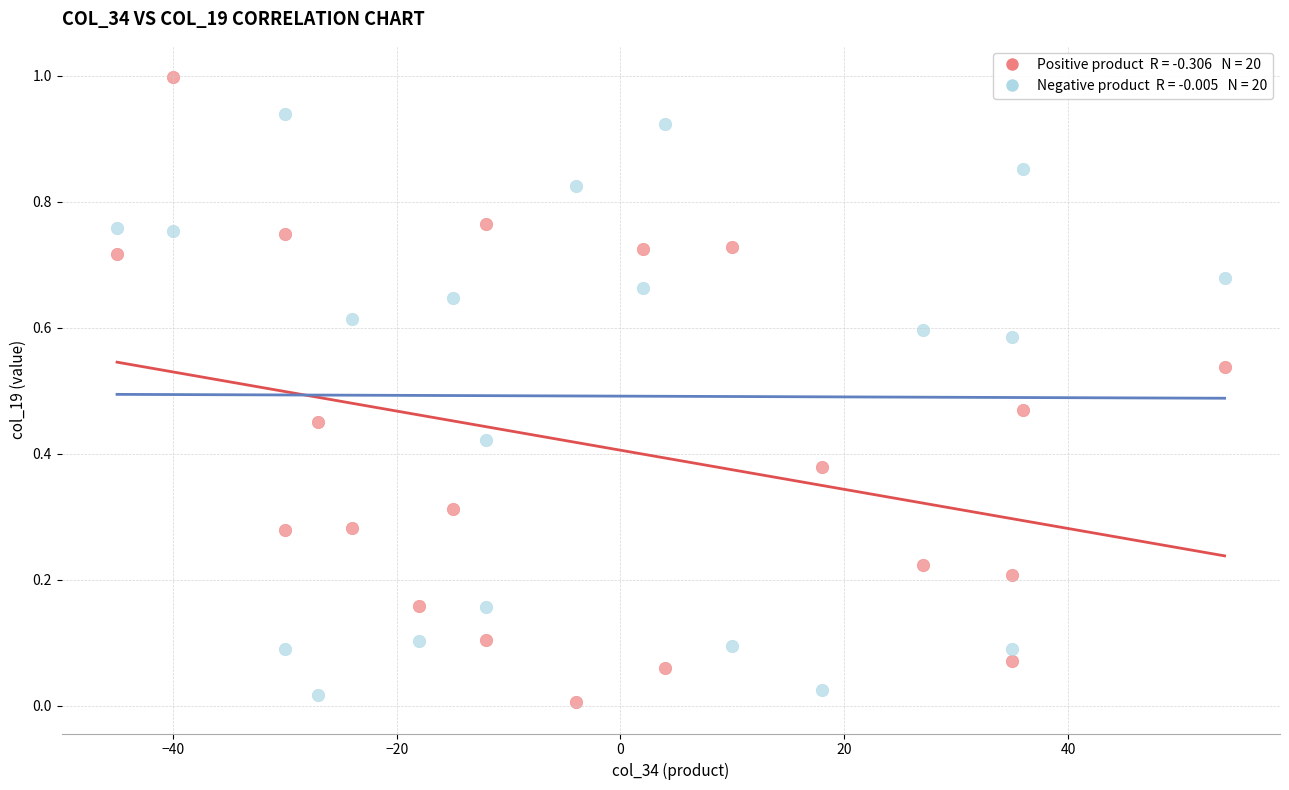

Across all data points, what is the range of Y values (max minus min)?

1.0